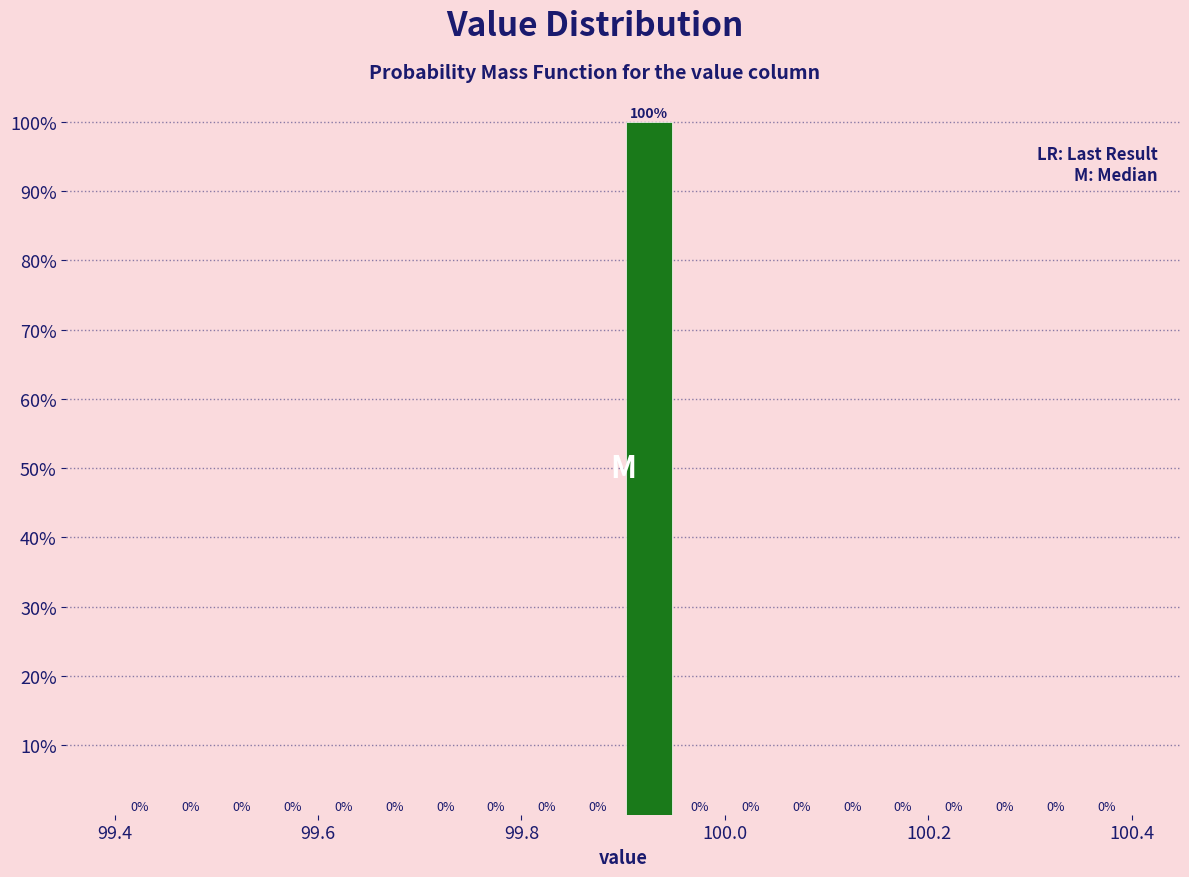

Read against the x-axis, roughly where is the centre of the tallest bar?

99.92